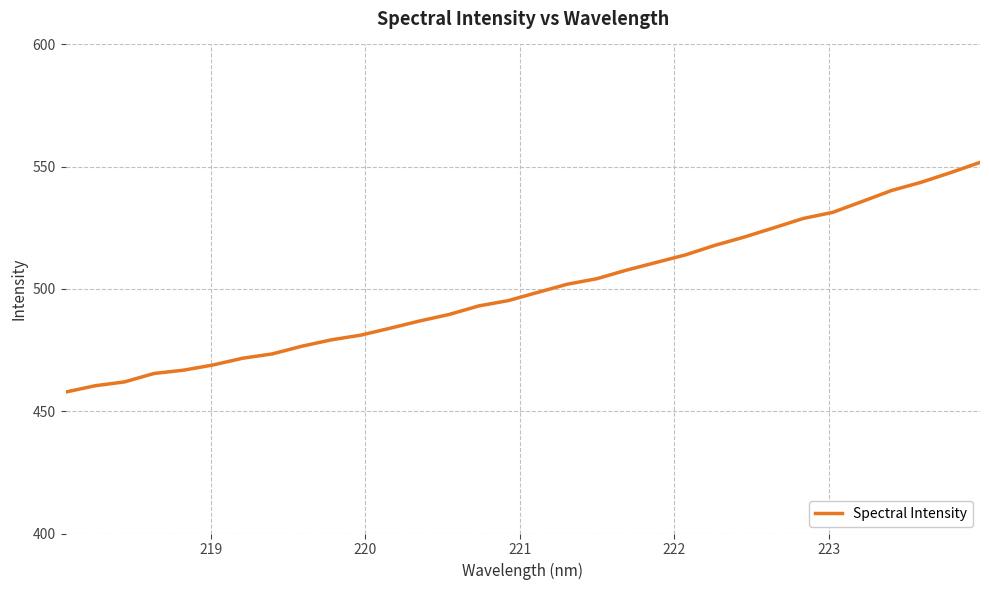

What is the greatest value displayed?

551.8